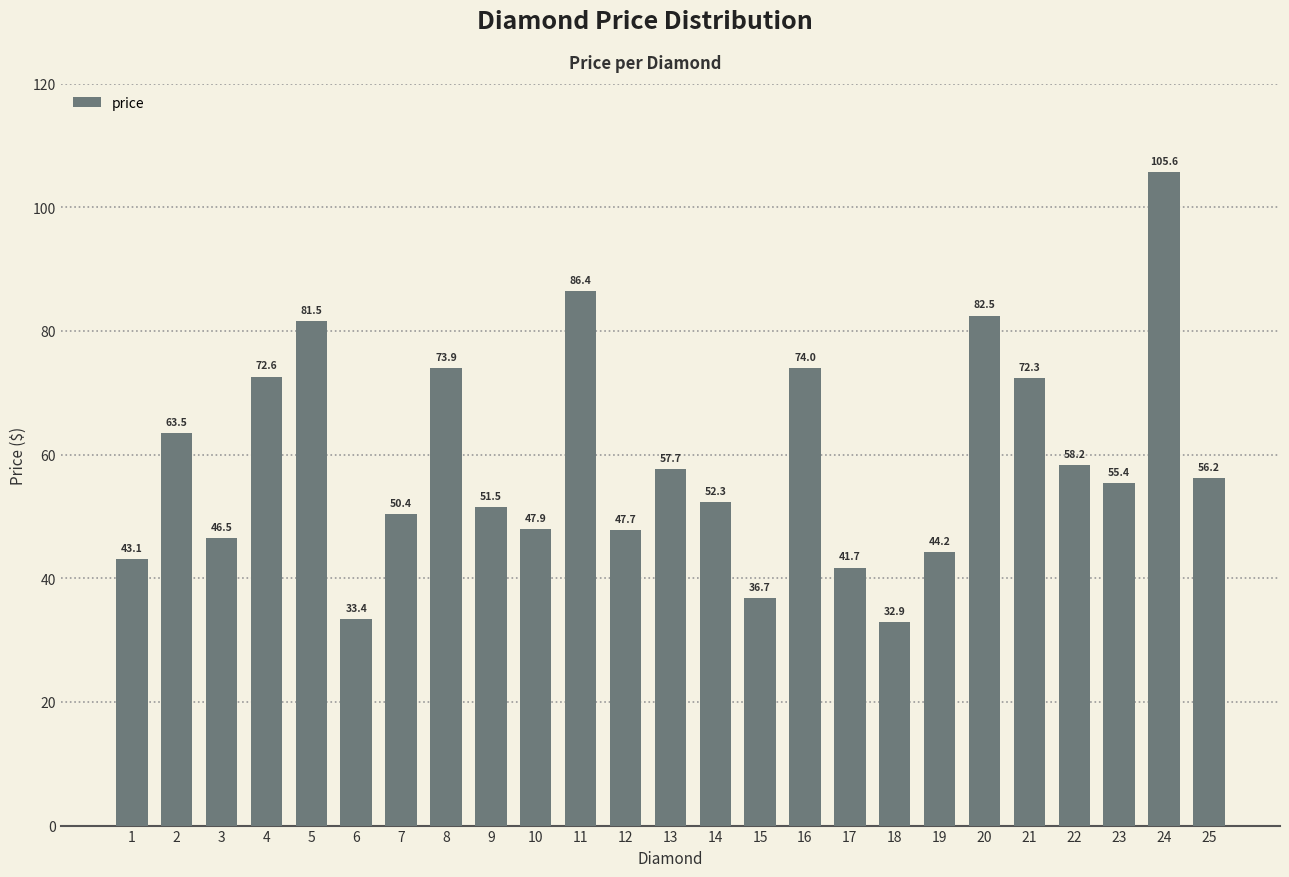

Count the number of data series in this chart.

1